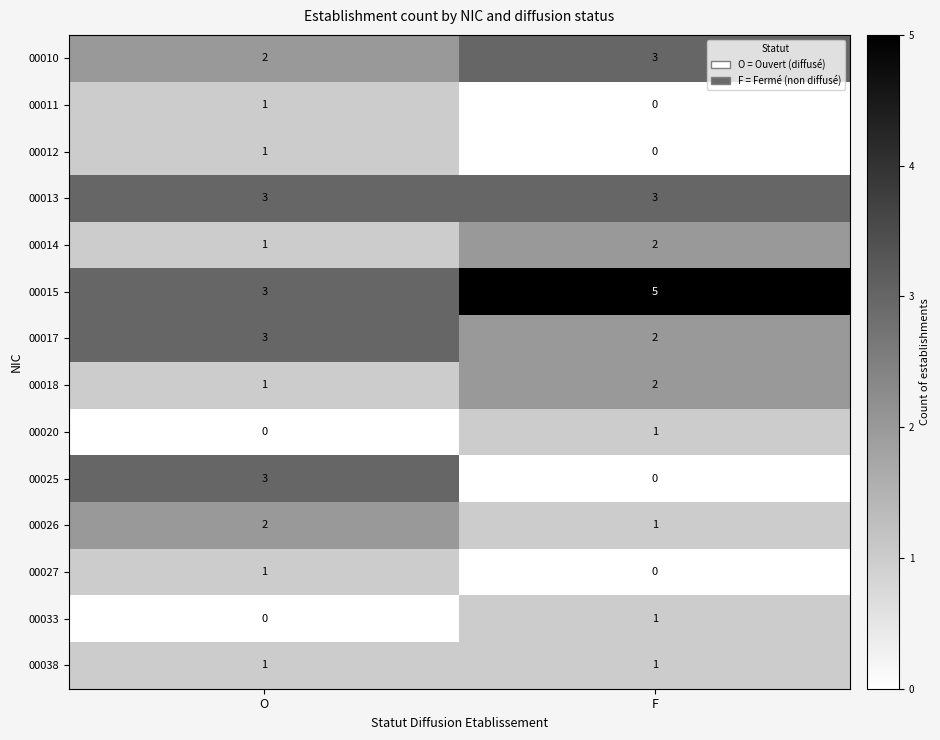

At which category is the sum across all series the highest?

O